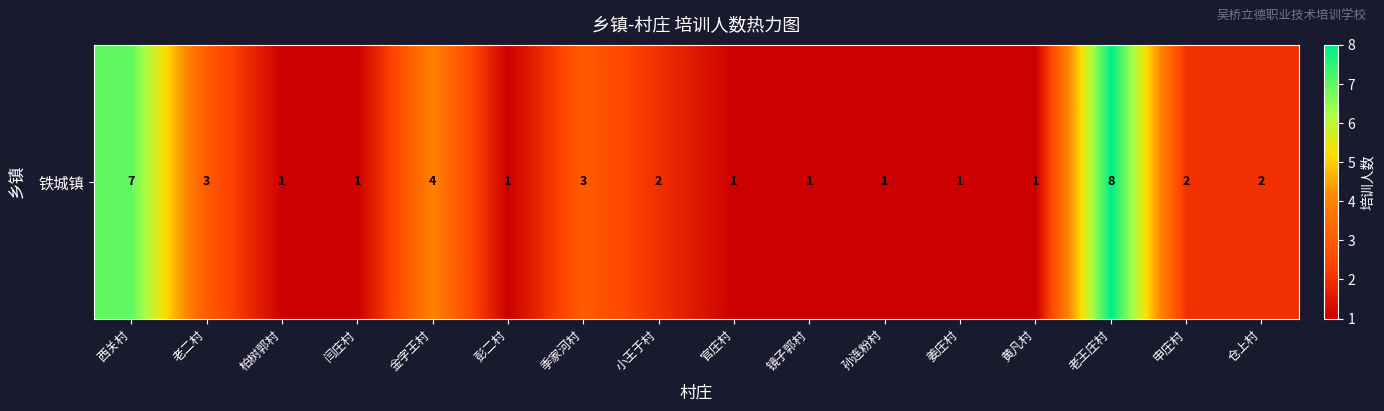

Is it true that the value at 镜子郭村 is 1?

True